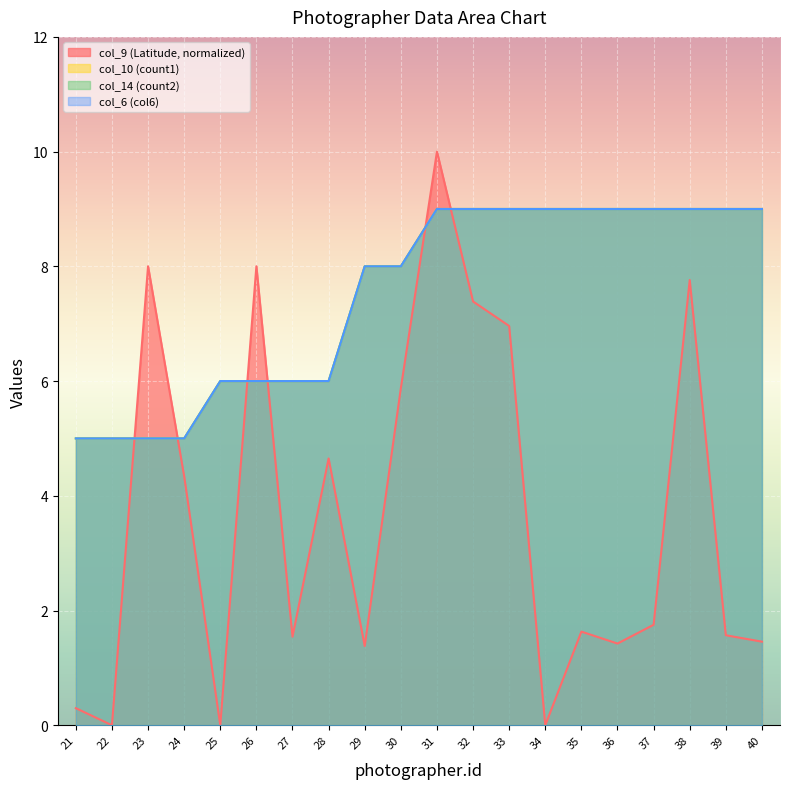

Rank the categories by col_10 (count1) value from highest to lowest.

31, 32, 33, 34, 35, 36, 37, 38, 39, 40, 29, 30, 25, 26, 27, 28, 21, 22, 23, 24